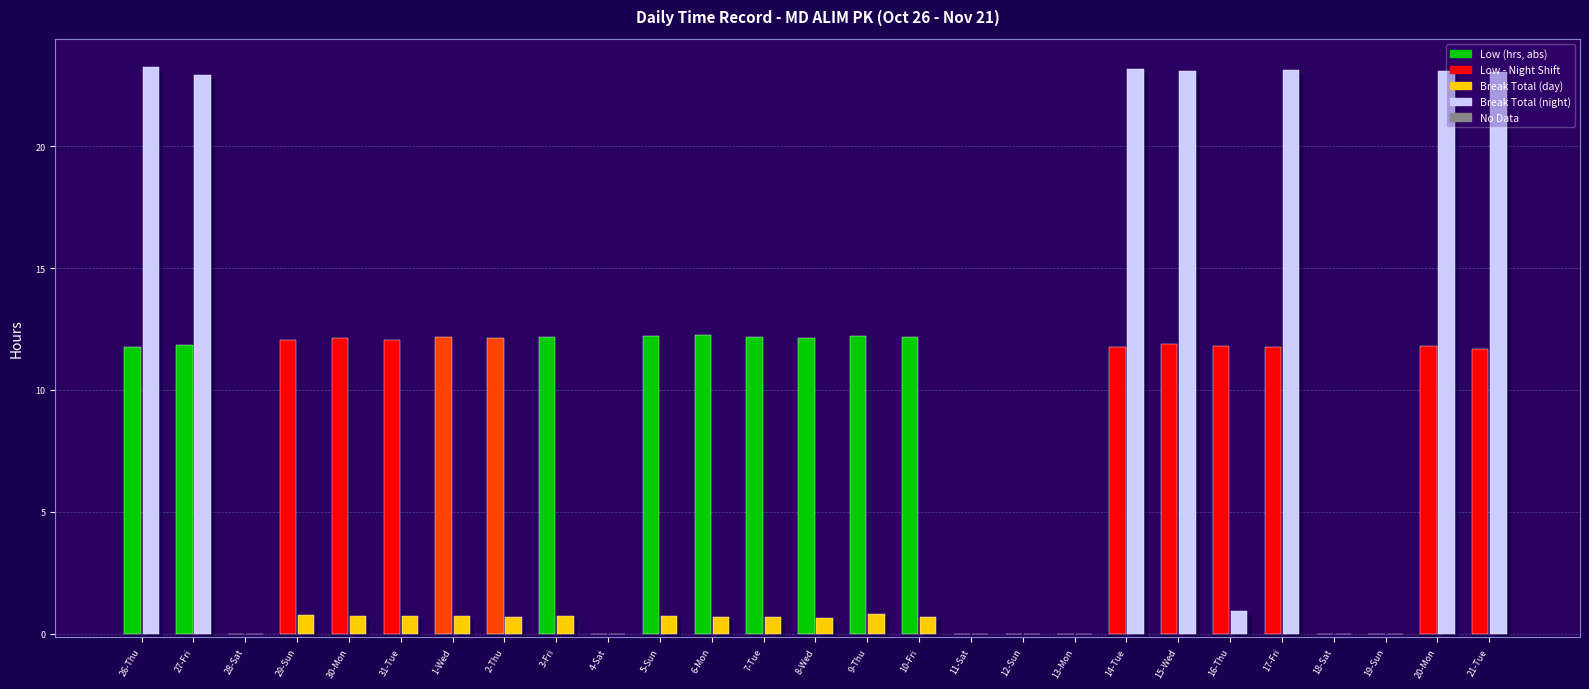

The Break Total series shows 1.1 at 29-Sun. True or false?

False